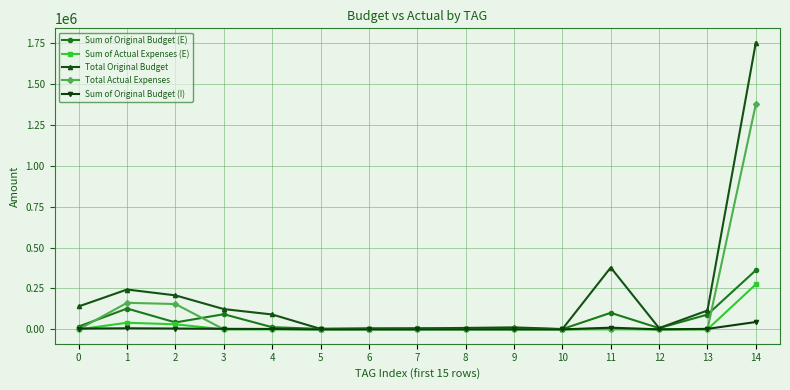

What is the greatest value displayed?

1753384.0